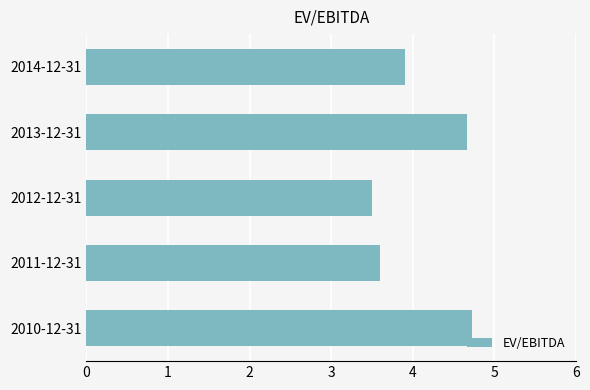

List the labels in order of value, smallest first.

2012-12-31, 2011-12-31, 2014-12-31, 2013-12-31, 2010-12-31